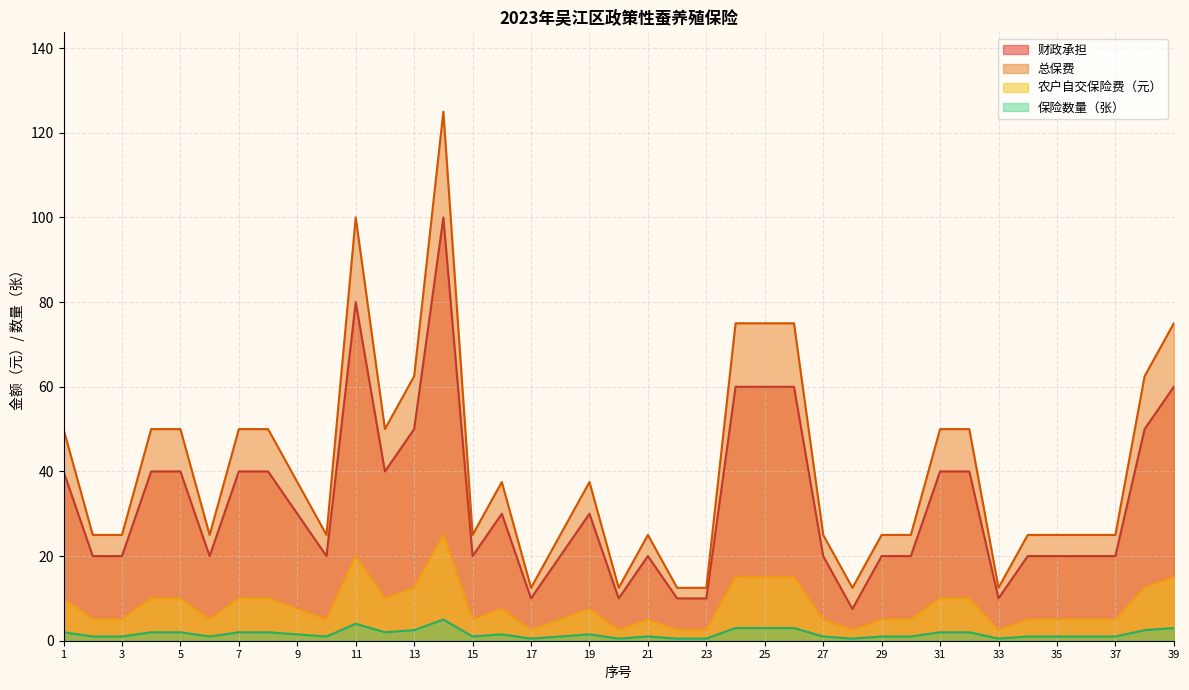

In 财政承担, how many points are higher than both neighbors (excluding endpoints)?

5